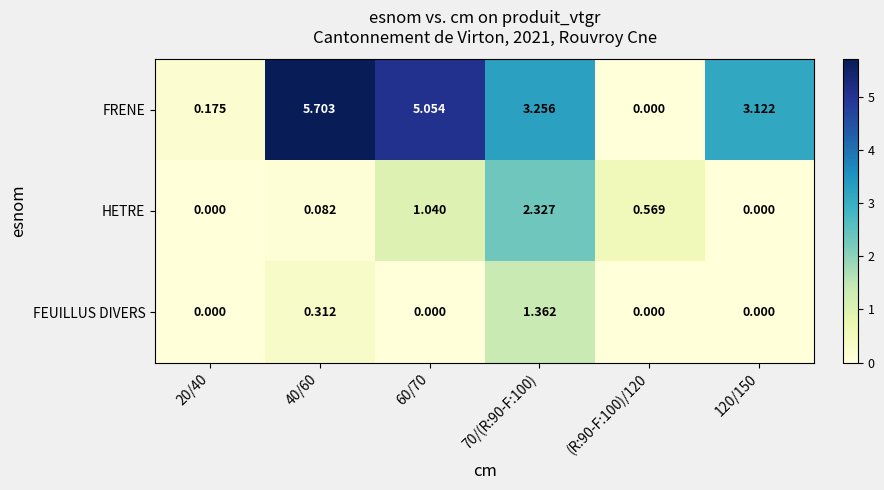

Which series changed the most between 60/70 and 120/150?

FRENE